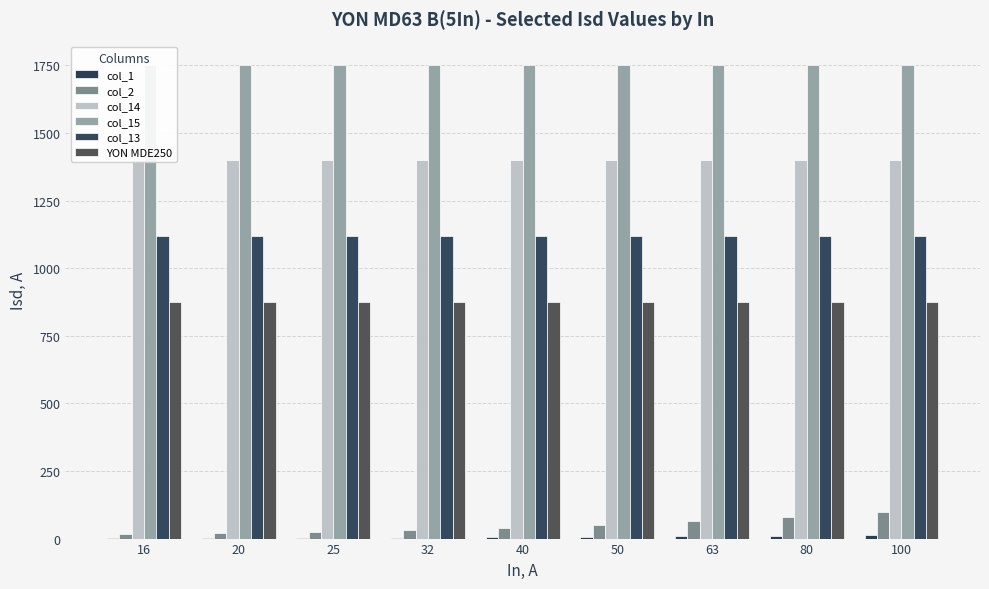

What value does the YON MDE250 series have at 100?

875